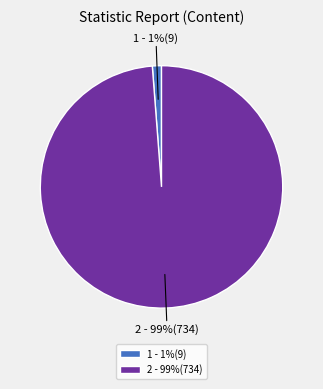

To the nearest percent, what portion does 2 - 99%(734) represent?

99%